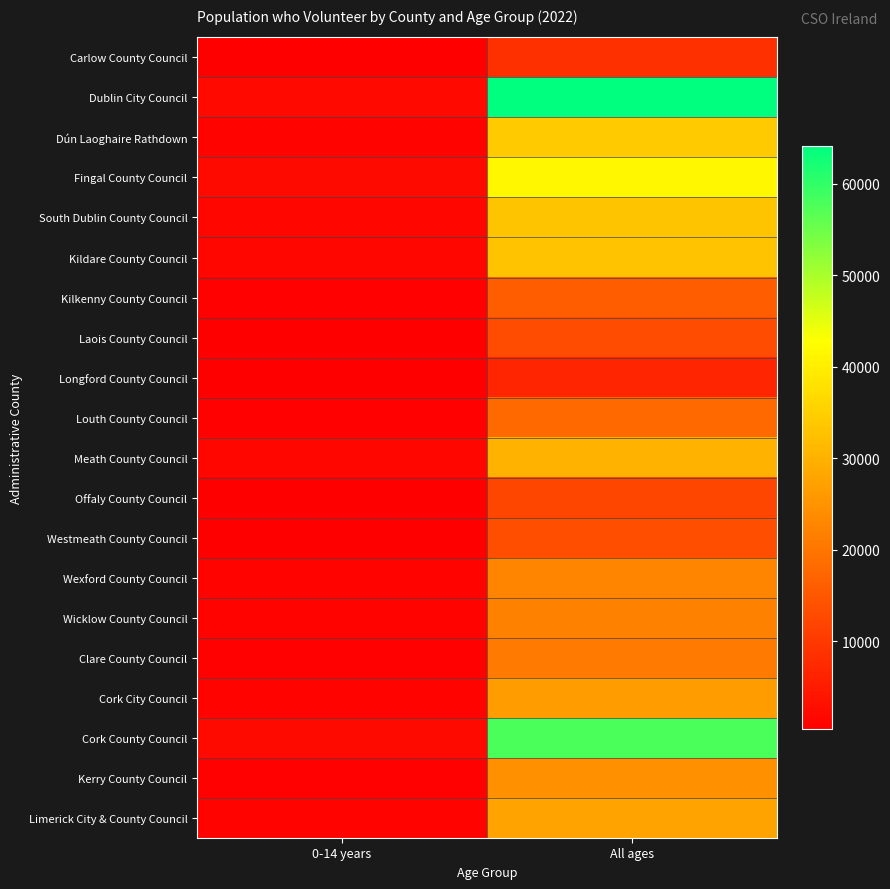

Reading left to right, extract all data points from this chart.

Carlow County Council: 0-14 years=388	All ages=8389
Dublin City Council: 0-14 years=1906	All ages=64142
Dún Laoghaire Rathdown: 0-14 years=935	All ages=34040
Fingal County Council: 0-14 years=2264	All ages=41605
South Dublin County Council: 0-14 years=1574	All ages=33134
Kildare County Council: 0-14 years=1437	All ages=32963
Kilkenny County Council: 0-14 years=660	All ages=15921
Laois County Council: 0-14 years=388	All ages=13163
Longford County Council: 0-14 years=388	All ages=6832
Louth County Council: 0-14 years=660	All ages=17851
Meath County Council: 0-14 years=1437	All ages=30251
Offaly County Council: 0-14 years=388	All ages=12193
Westmeath County Council: 0-14 years=388	All ages=13461
Wexford County Council: 0-14 years=935	All ages=22708
Wicklow County Council: 0-14 years=935	All ages=21944
Clare County Council: 0-14 years=660	All ages=20825
Cork City Council: 0-14 years=935	All ages=26569
Cork County Council: 0-14 years=2264	All ages=57841
Kerry County Council: 0-14 years=660	All ages=24751
Limerick City & County Council: 0-14 years=935	All ages=27775